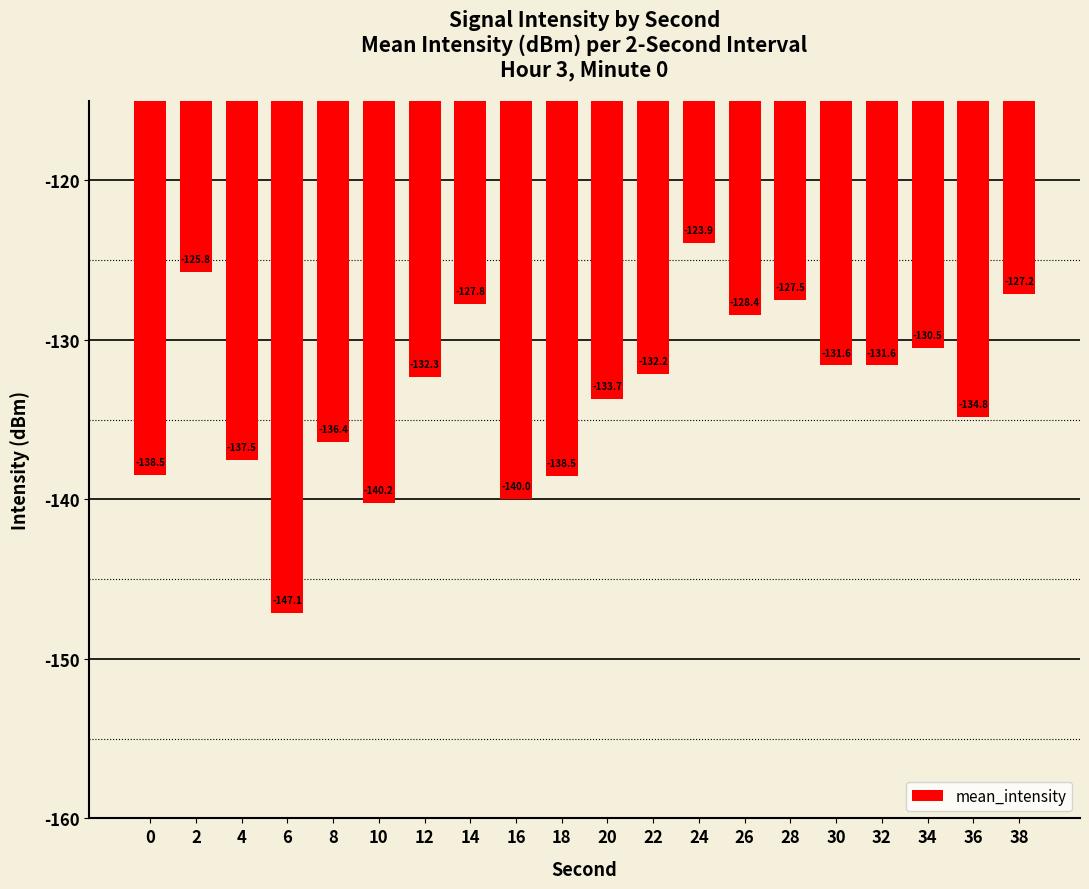

Is it true that the value at 4 is -74.5?

False